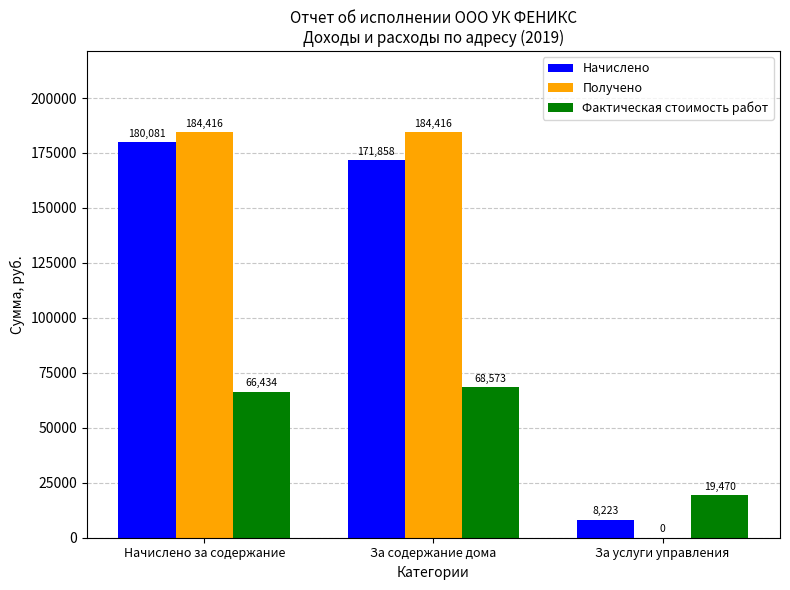

At which label does Фактическая стоимость работ reach its peak?

За содержание дома